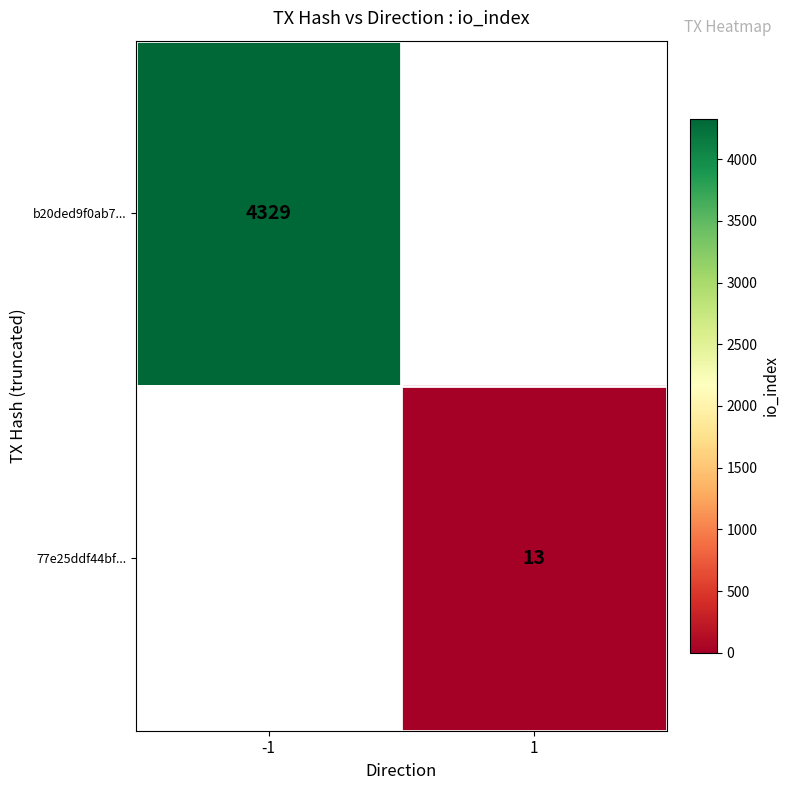

The value of 77e25ddf44bf... at 1 is 13. True or false?

True